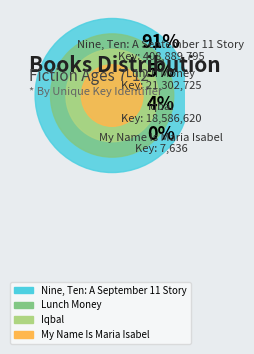

Count the number of slices in the pie.

4